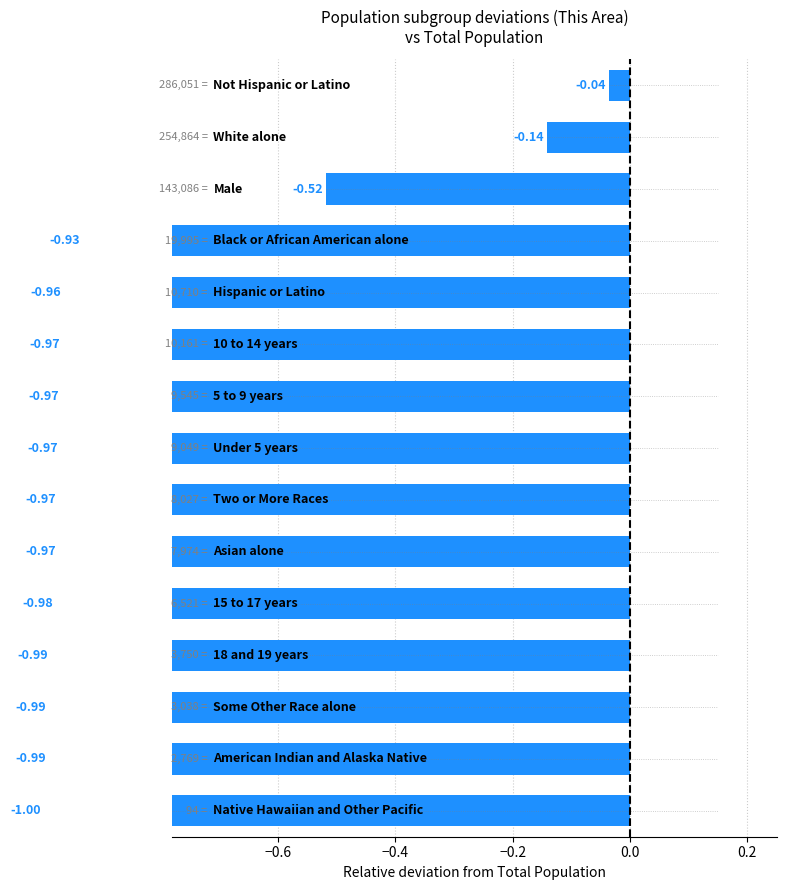

What is the average value?

-0.8